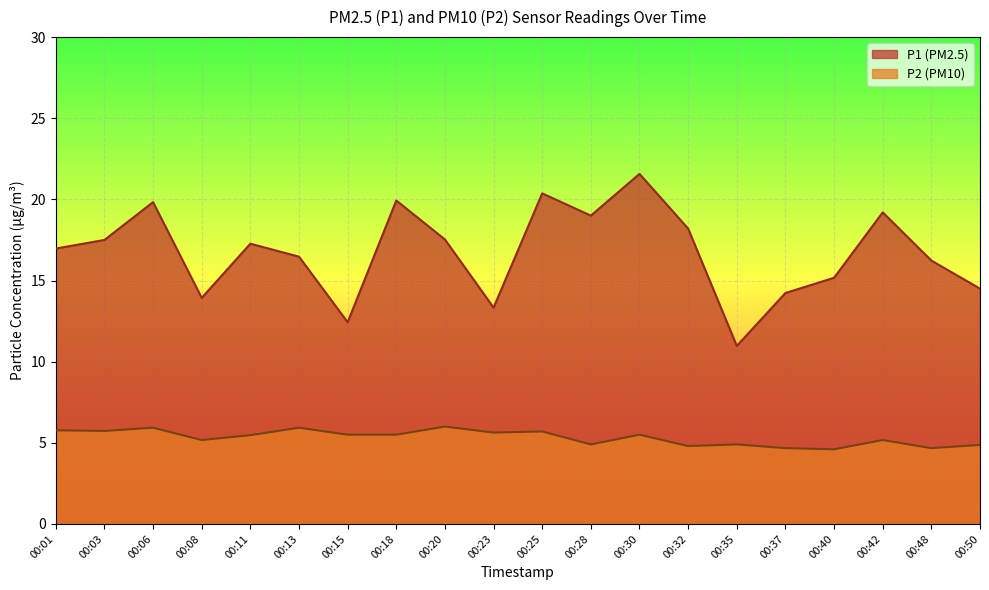

What is the sum of the P2 values at 00:13 and 00:37?

10.6